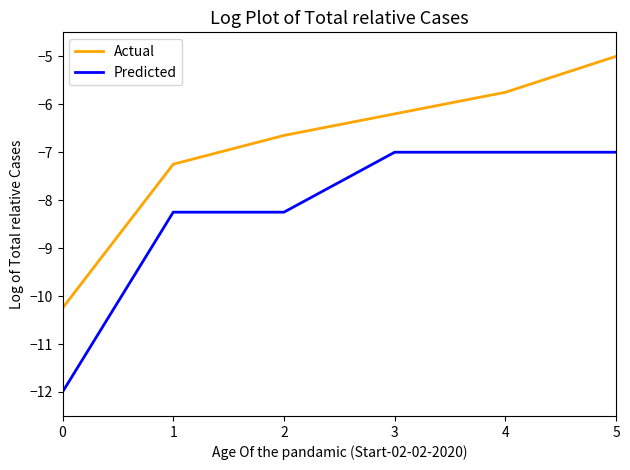

True or false: Predicted and Actual intersect in this chart.

False